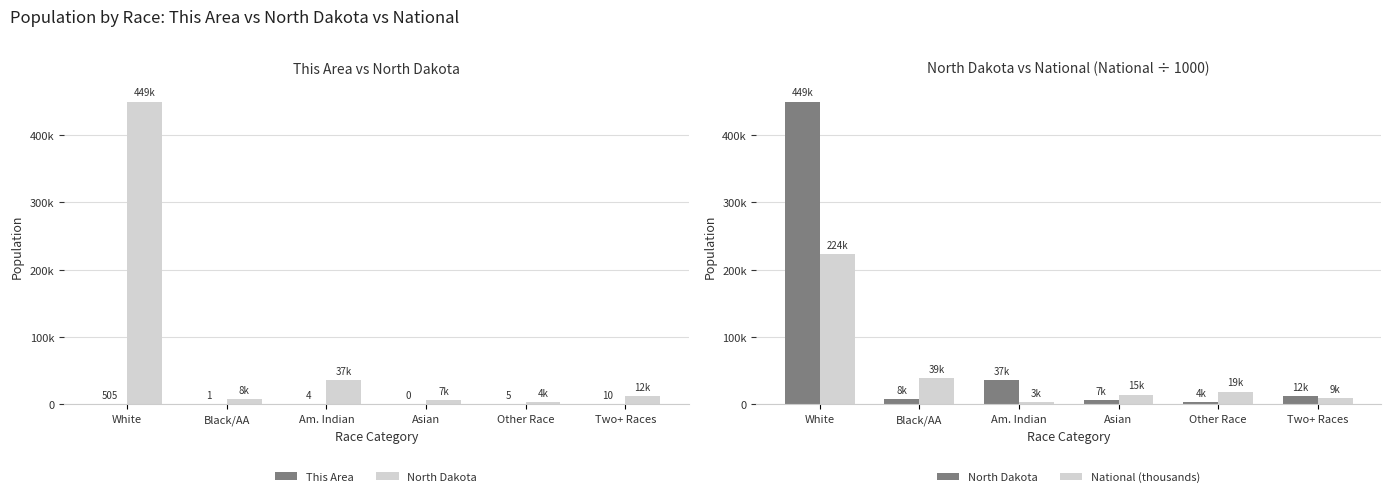

Reading left to right, transcribe all the data shown in this chart.

This Area: 505.0	1.0	4.0	0.0	5.0	10.0
North Dakota: 449223.0	7960.0	36591.0	6909.0	3509.0	11853.0
National (thousands): 223553.3	38929.3	2932.2	14674.3	19107.4	9009.1